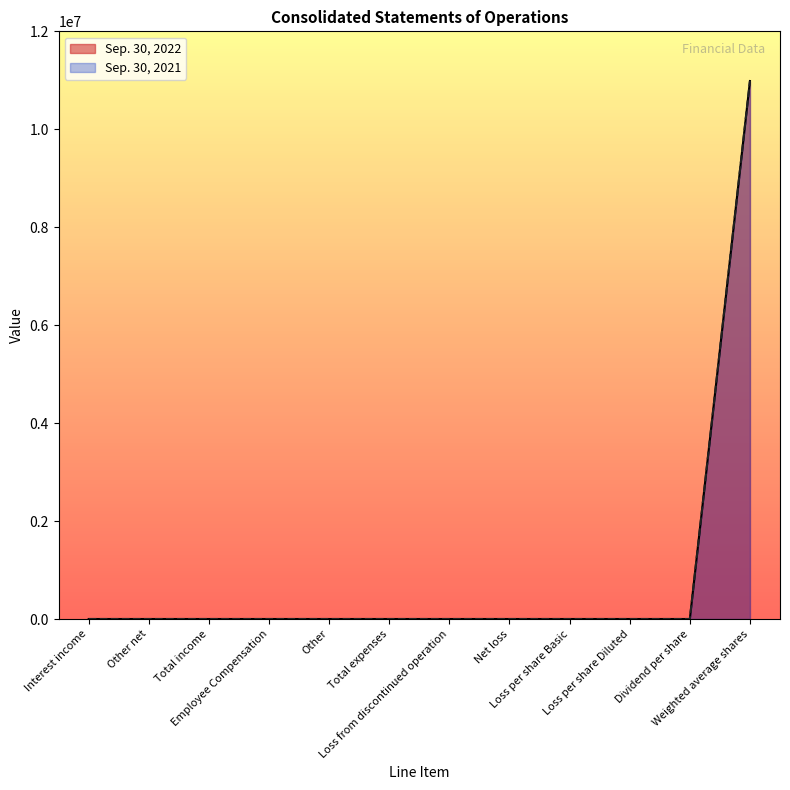

Reading left to right, list all the values displayed in this chart.

Sep. 30, 2022: Interest income=0	Other net=0	Total income=0	Employee Compensation=0	Other=0	Total expenses=0	Loss from discontinued operation=0	Net loss=0	Loss per share Basic=0	Loss per share Diluted=0	Dividend per share=0	Weighted average shares=10985046
Sep. 30, 2021: Interest income=0	Other net=0	Total income=0	Employee Compensation=0	Other=0	Total expenses=0	Loss from discontinued operation=0	Net loss=0	Loss per share Basic=0	Loss per share Diluted=0	Dividend per share=0	Weighted average shares=10985046